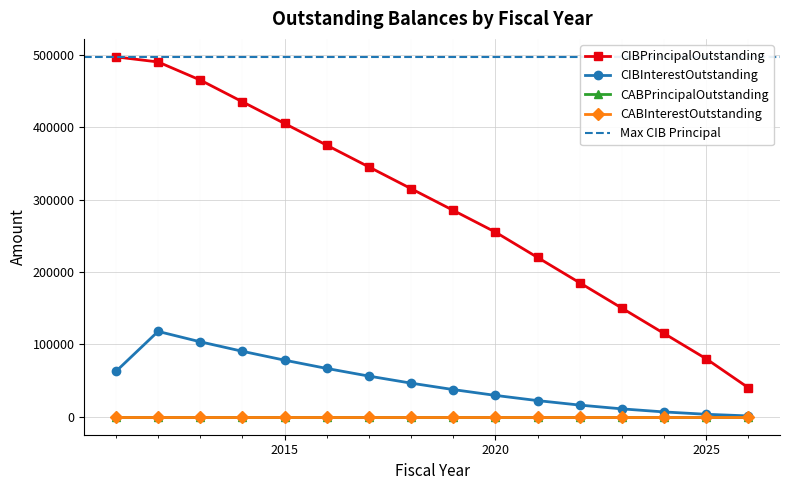

What is the sum of all CIBPrincipalOutstanding values?

4657000.0